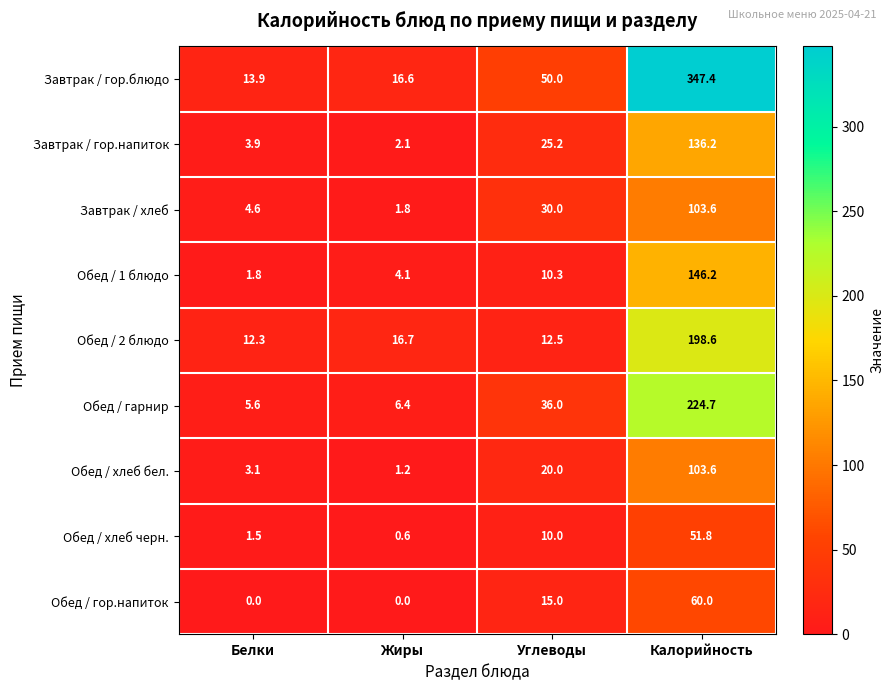

Which series has the largest range (max minus min)?

Завтрак / гор.блюдо